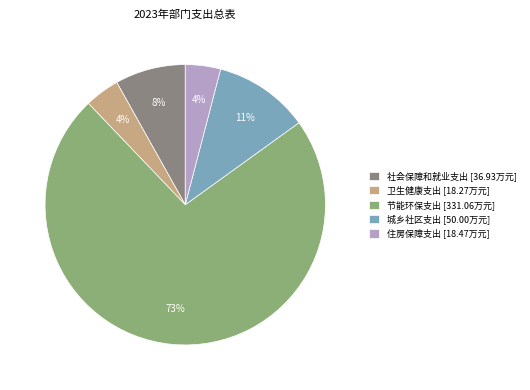

Is the sum of 卫生健康支出 and 住房保障支出 greater than half?

No